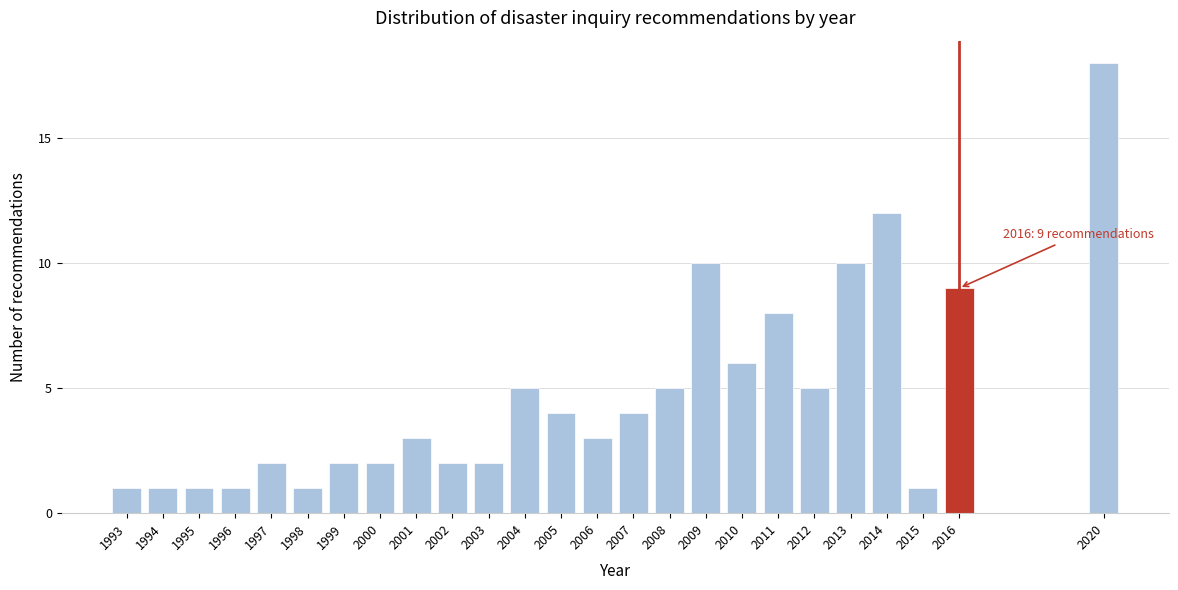

Reading left to right, list all the values displayed in this chart.

1993=1	1994=1	1995=1	1996=1	1997=2	1998=1	1999=2	2000=2	2001=3	2002=2	2003=2	2004=5	2005=4	2006=3	2007=4	2008=5	2009=10	2010=6	2011=8	2012=5	2013=10	2014=12	2015=1	2016=9	2020=18